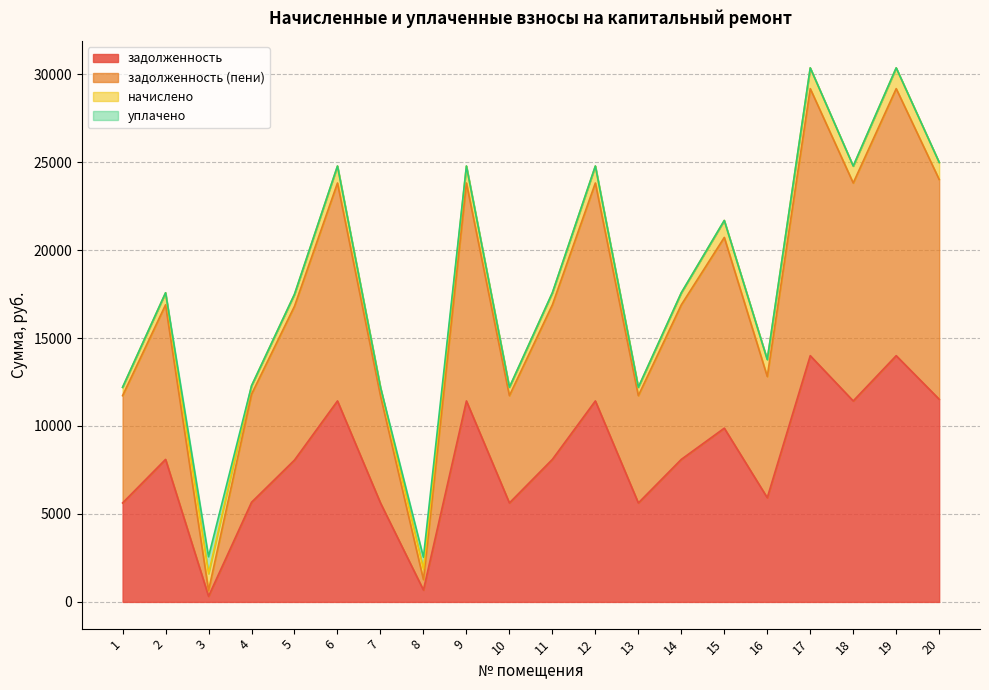

True or false: задолженность and задолженность (пени) cross at least once.

False